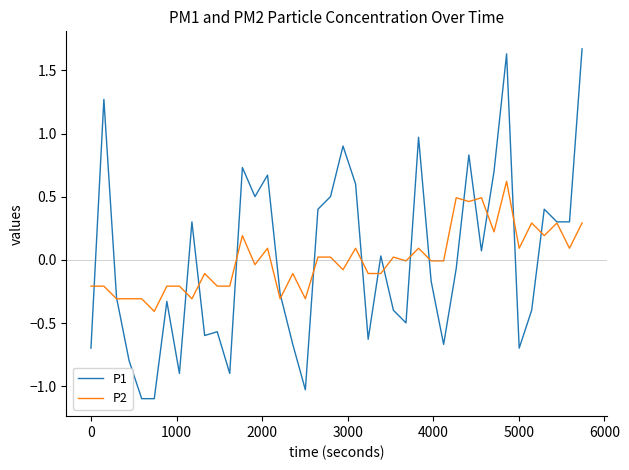

What is the maximum value for P1?

1.7